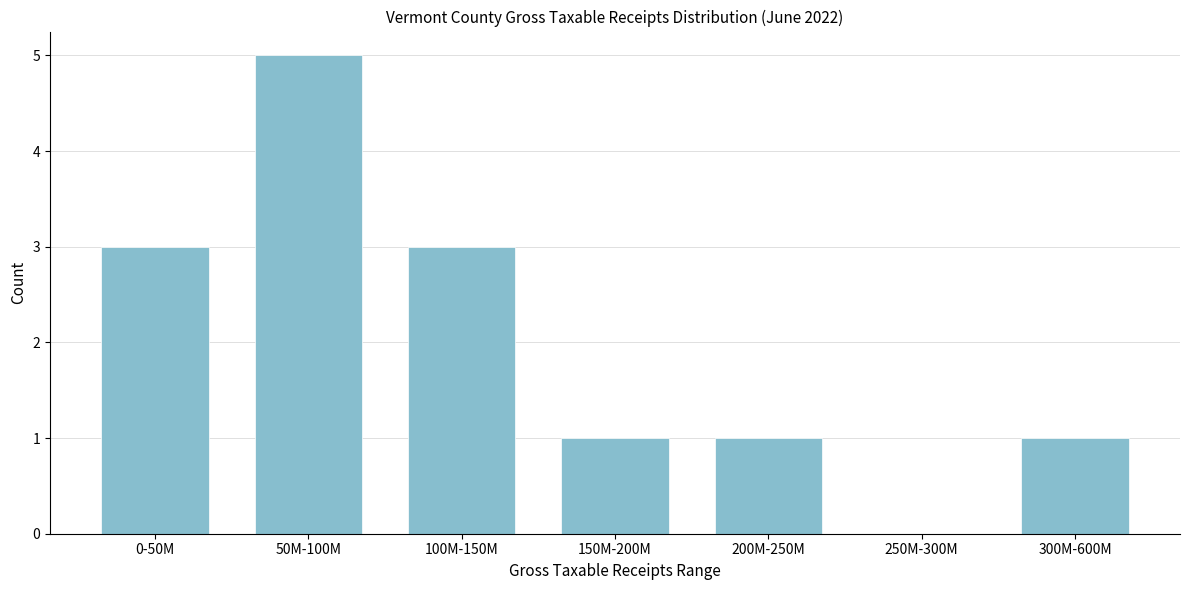

Reading left to right, list all the values displayed in this chart.

0-50M=3	50M-100M=5	100M-150M=3	150M-200M=1	200M-250M=1	250M-300M=0	300M-600M=1